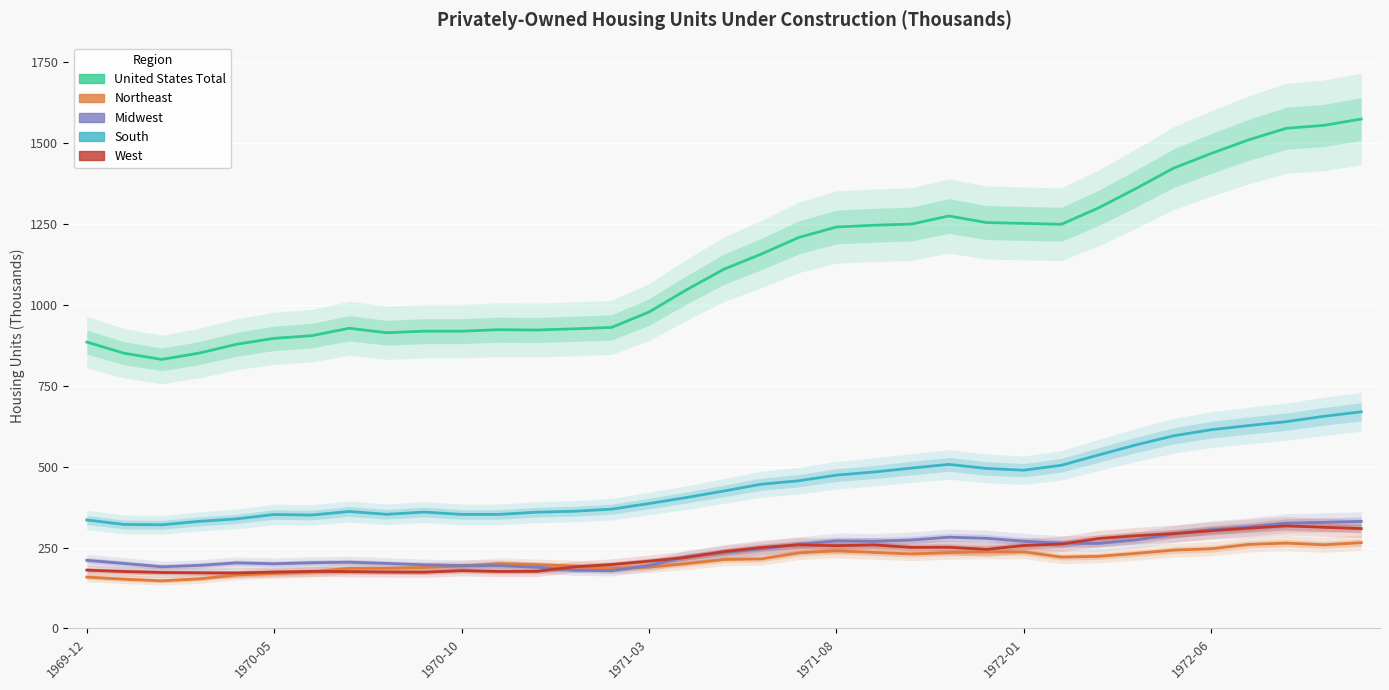

How many interior local peaks does the Northeast series have?

4